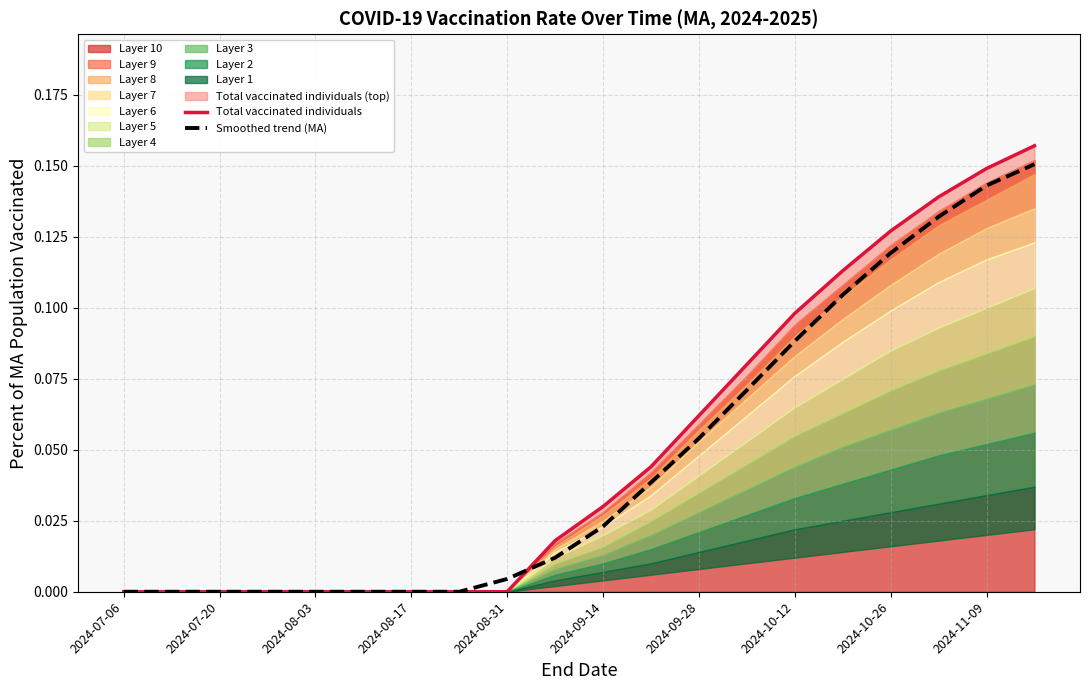

Is it true that Smoothed trend (MA) equals 0.1 at 15?

False